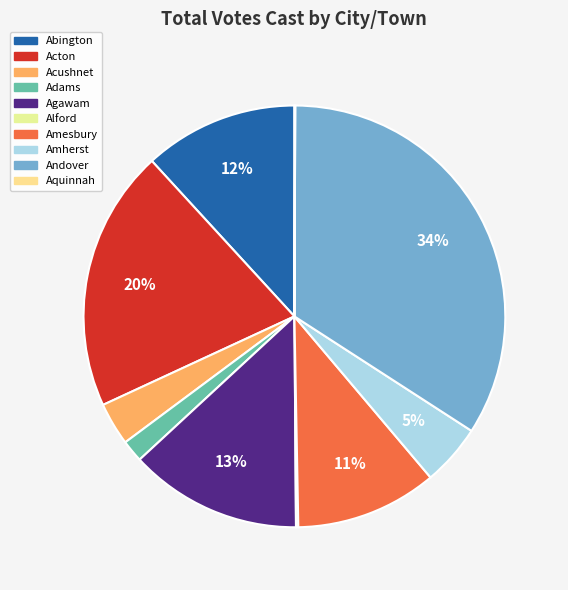

To the nearest percent, what portion does Acushnet represent?

3%